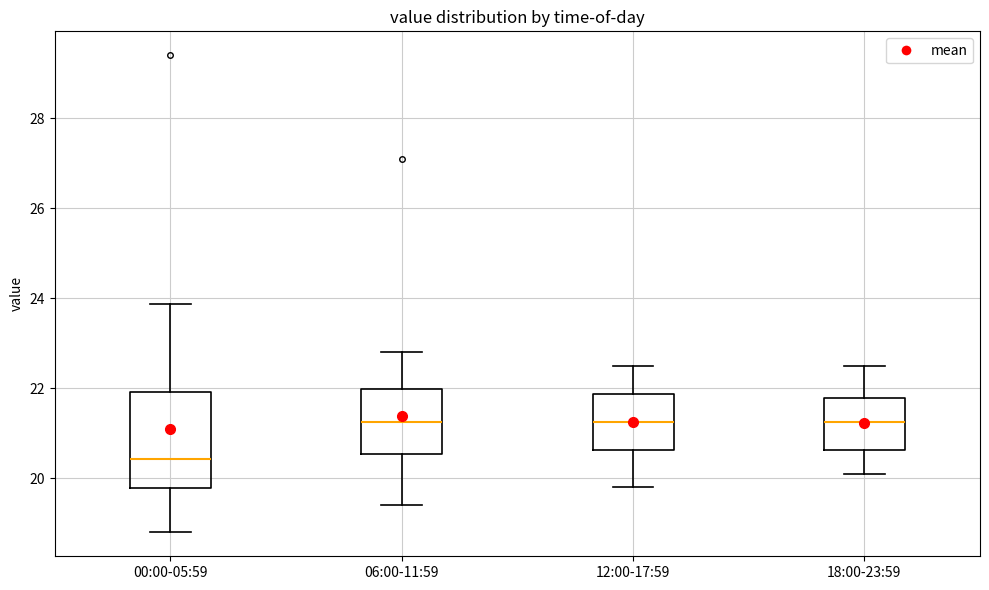

Which box is the tallest, from its lower edge to its upper edge?

00:00-05:59